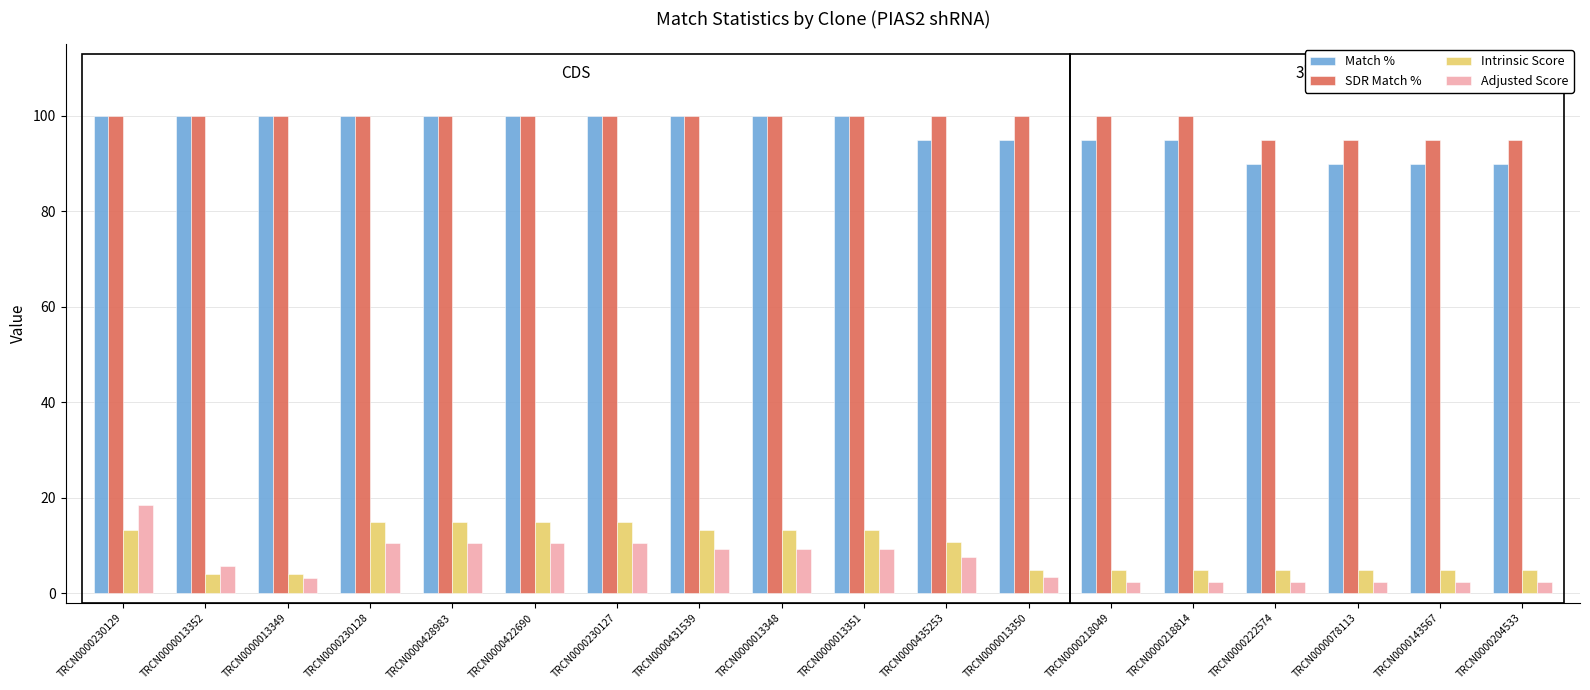

What is the minimum value shown in the chart?

2.5